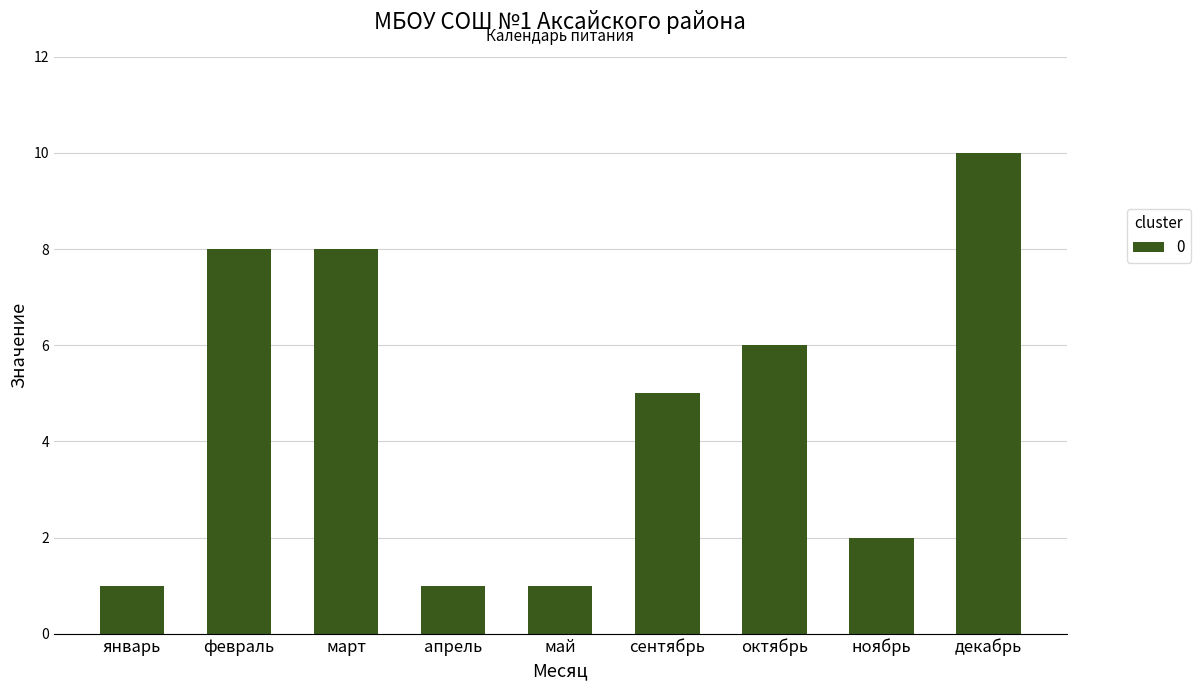

What is the difference between the values at декабрь and сентябрь?

5